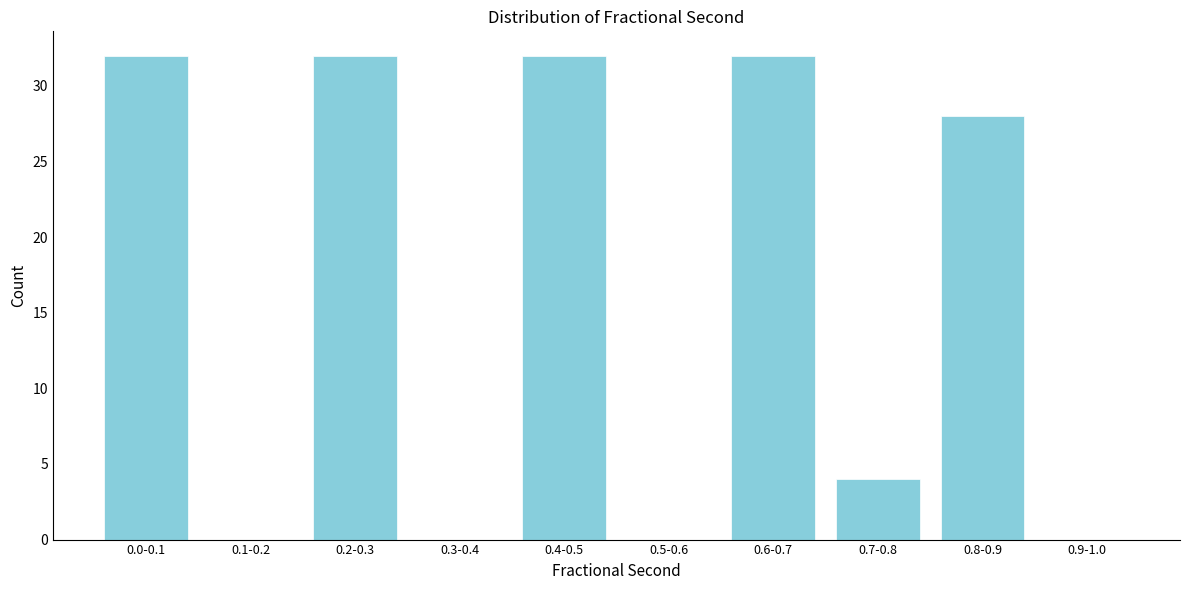

Reading left to right, transcribe all the data shown in this chart.

0.0-0.1=32	0.1-0.2=0	0.2-0.3=32	0.3-0.4=0	0.4-0.5=32	0.5-0.6=0	0.6-0.7=32	0.7-0.8=4	0.8-0.9=28	0.9-1.0=0